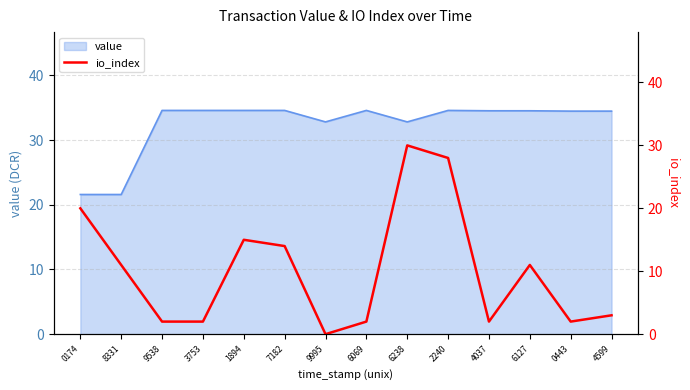

Which has a higher value, 9995 or 2240?

2240